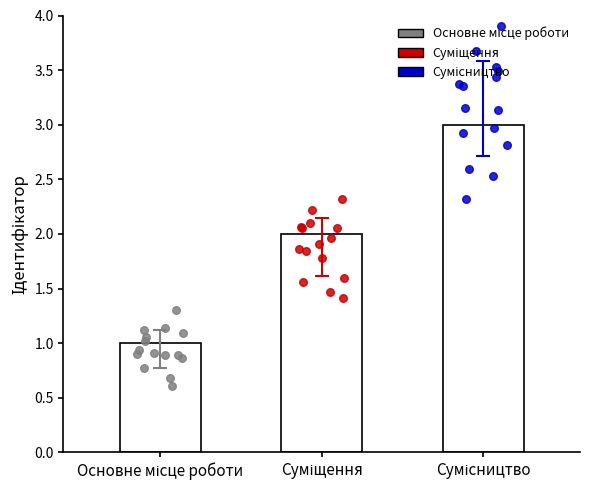

Between Основне місце роботи and Сумісництво, which is larger?

Сумісництво